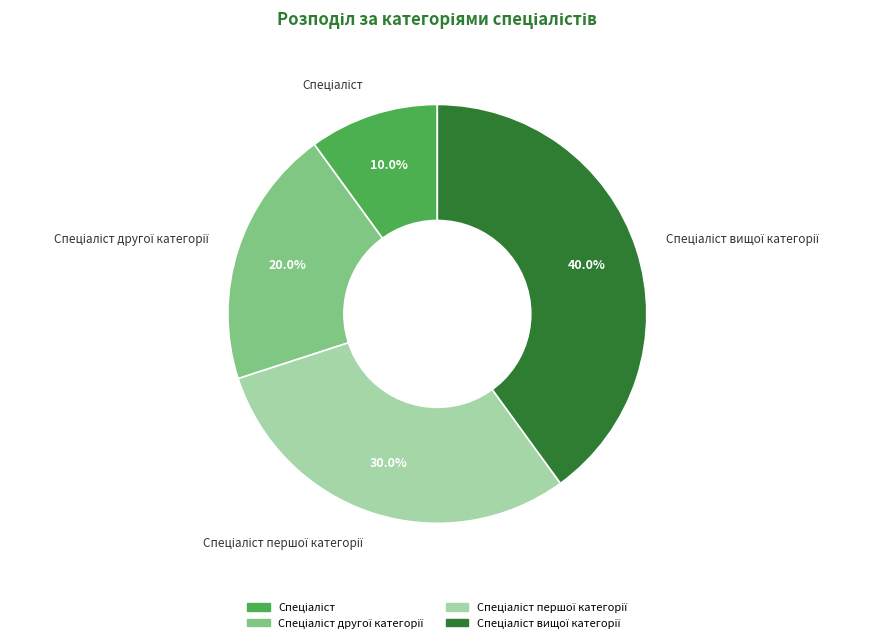

Does any single category account for the majority?

No